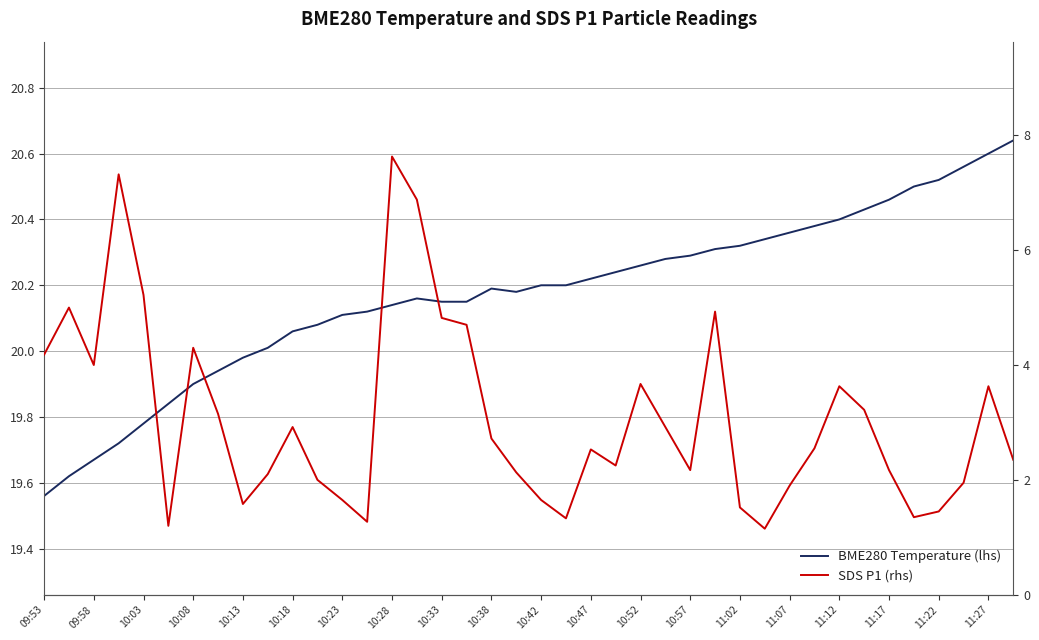

What are all the series names shown in the legend?

BME280 Temperature (lhs), SDS P1 (rhs)